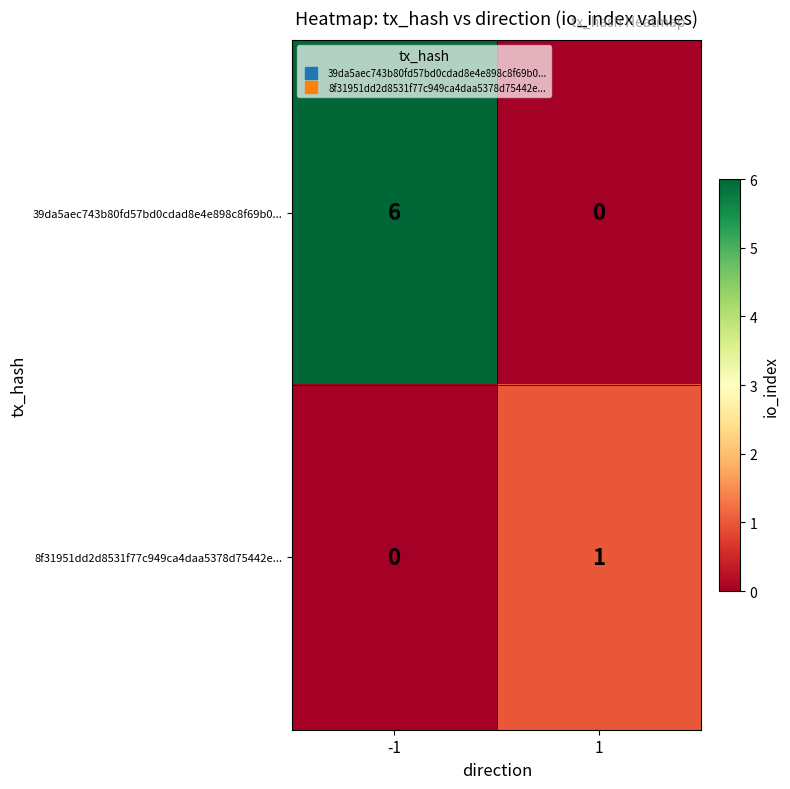

What is the total value across all series at -1?

6